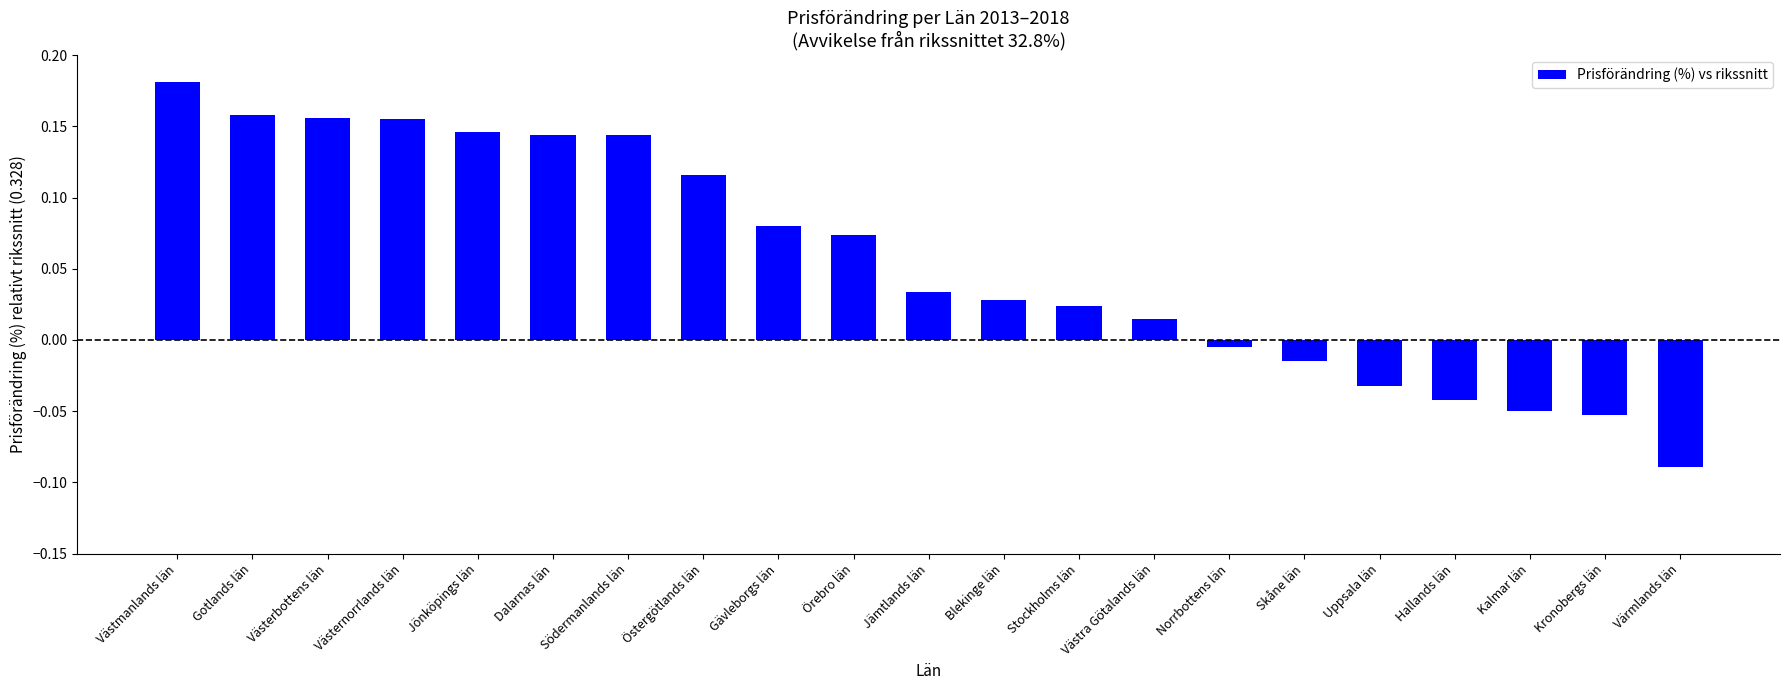

How many values are below 0?

7